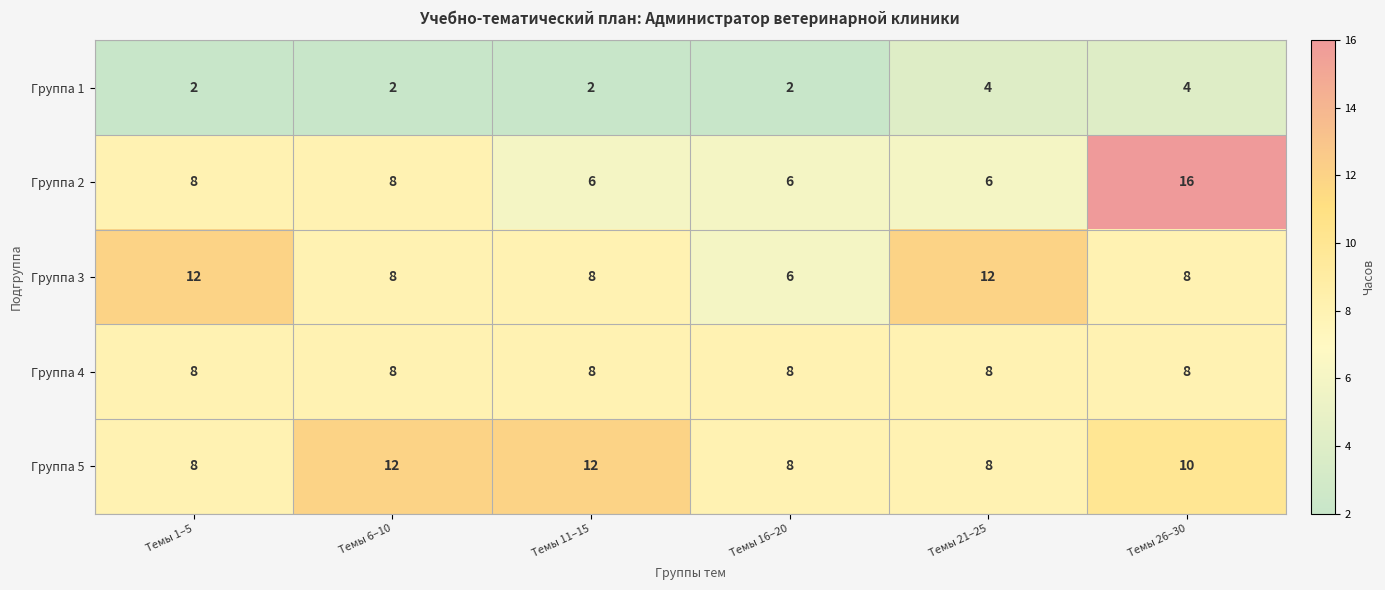

What is the total value across all series at Темы 21–25?

38